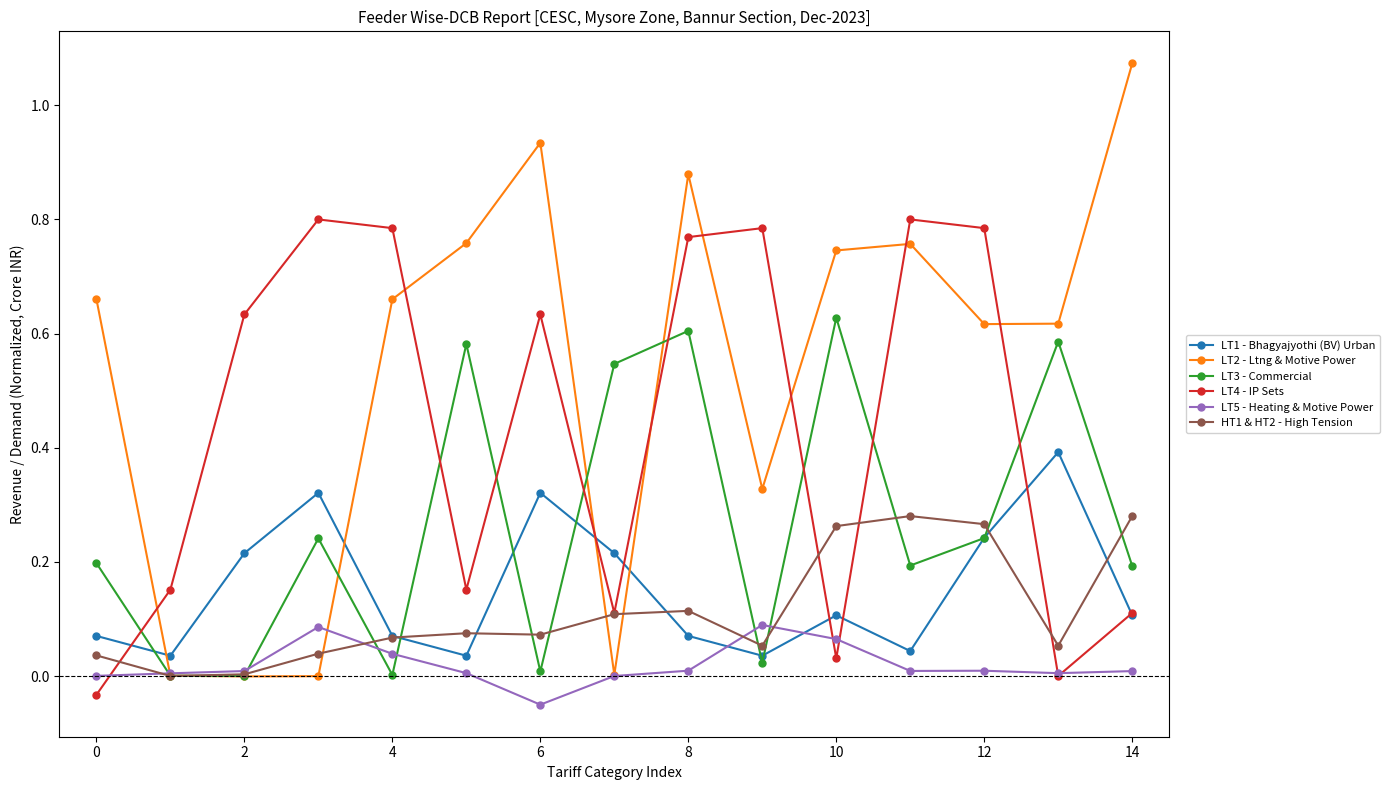

How many intersections are there between LT5 - Heating & Motive Power and LT1 - Bhagyajyothi (BV) Urban?

2